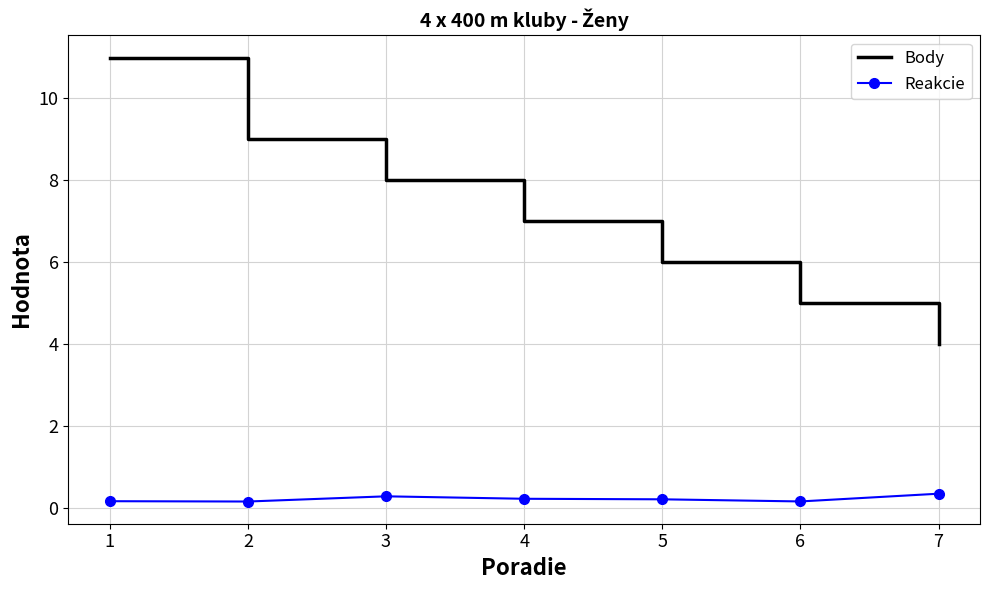

What is the spread (max minus min) of values at 3?

7.7